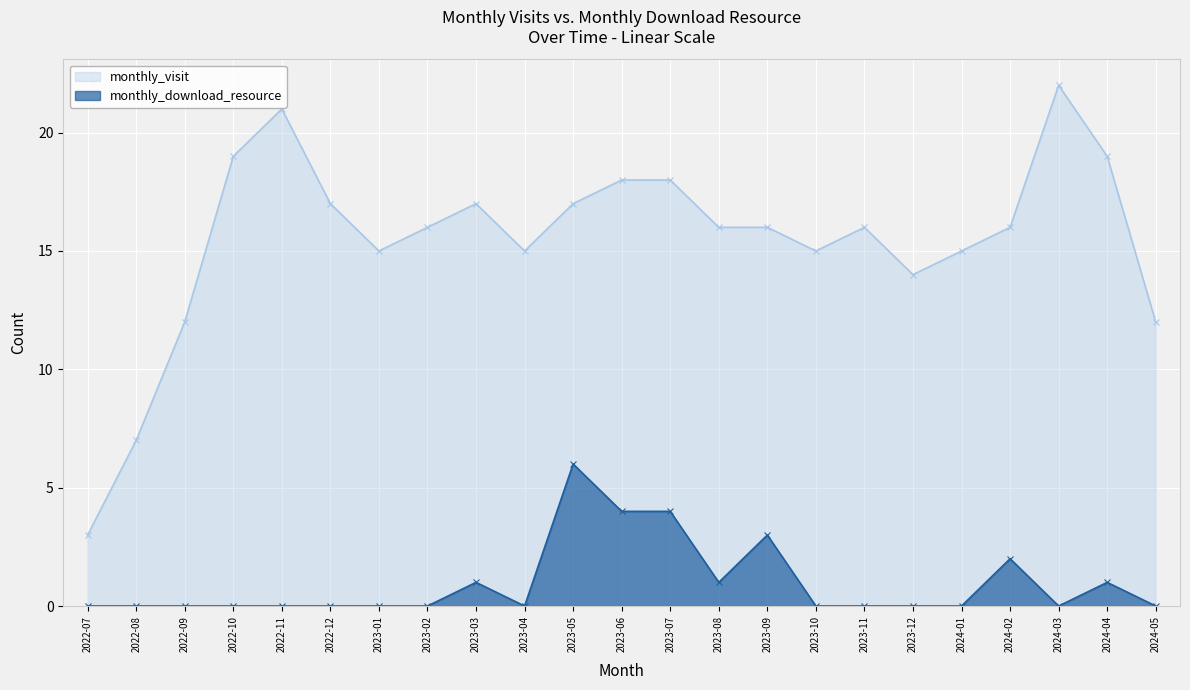

What is the difference between the monthly_download_resource values at 2023-10 and 2024-02?

2